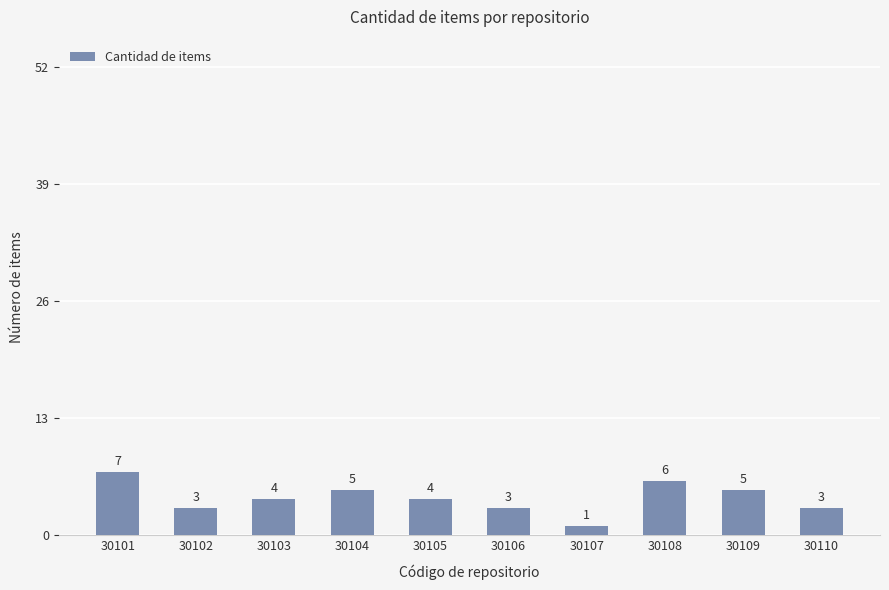

What is the ratio of the value at 30108 to the value at 30106?

2.0